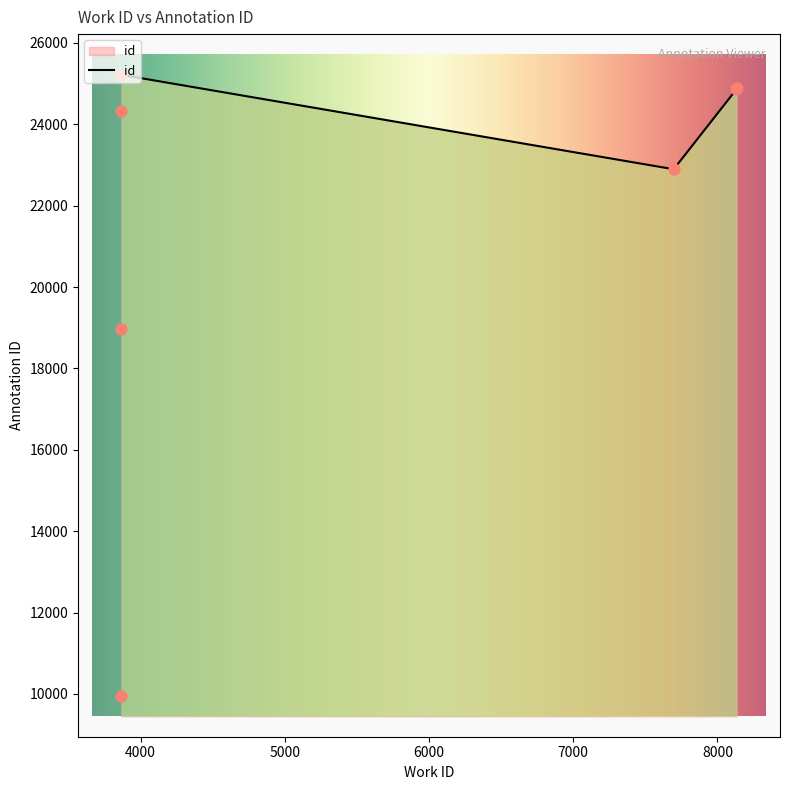

Approximately how many times larger is the value at 3866 compared to 3866?

2.5